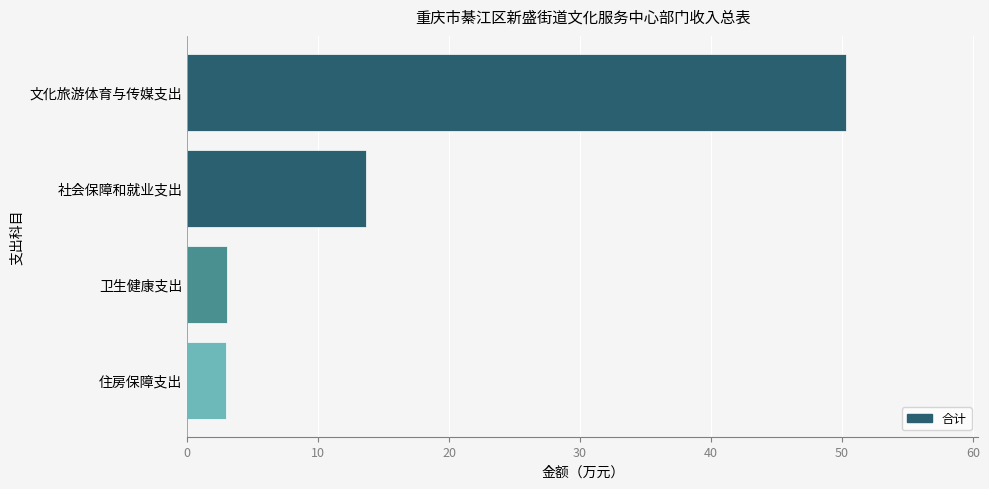

Approximately how many times larger is the value at 文化旅游体育与传媒支出 compared to 卫生健康支出?

16.4